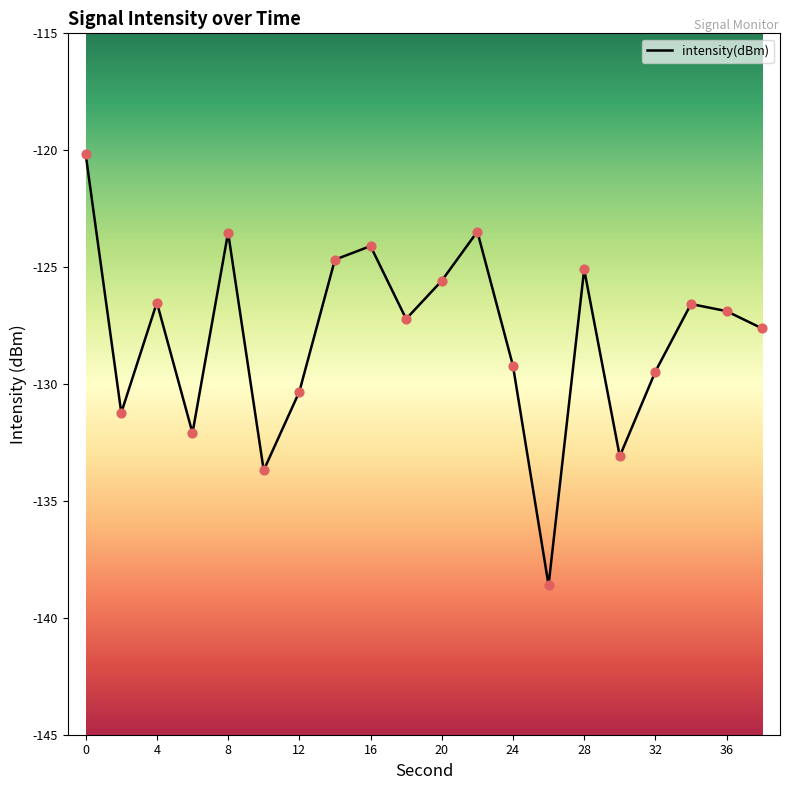

What is the smallest value displayed?

-138.6